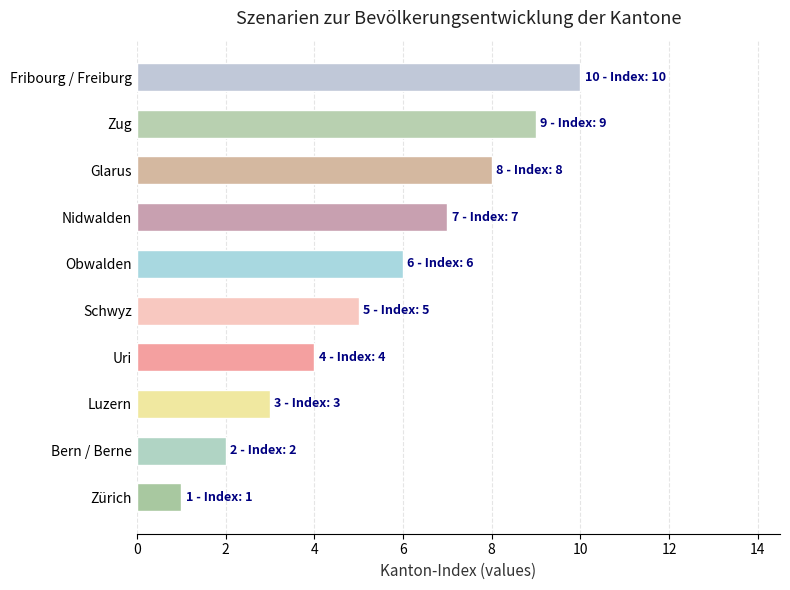

Which category has the highest value across all series?

Fribourg / Freiburg